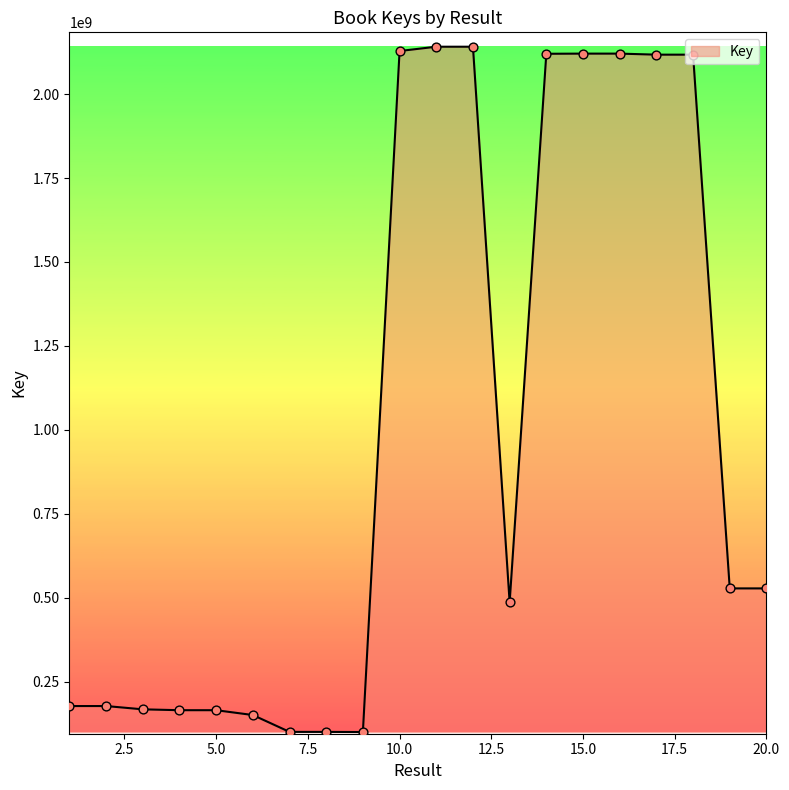

What is the maximum value shown in the chart?

2140933881